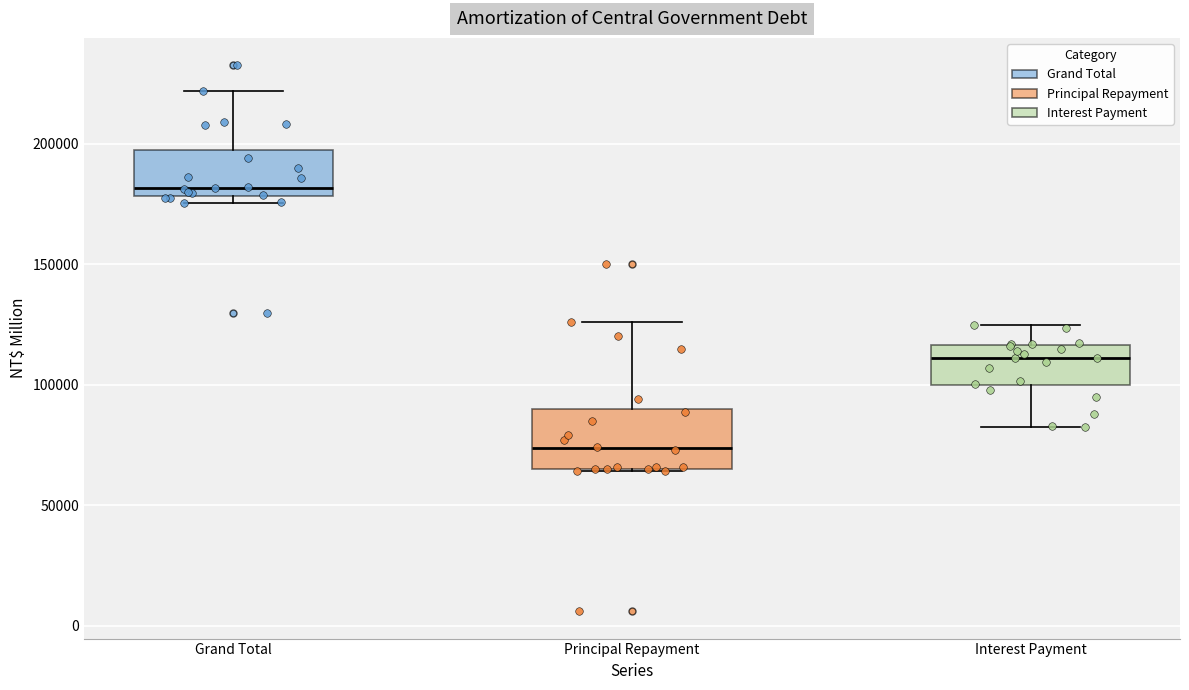

Reading left to right, transcribe this box plot: for each box, give where its median line is, the range the box spans, and where its two whiskers end, as read against the y-axis. The values are not printed on the chart, so give them approximately, as read against the axis.

Grand Total: median 180000 (just above the box's lower edge), box 180000 to 195000, whiskers 175000 to 220000
Principal Repayment: median 75000, box 65000 to 90000, whiskers 65000 to 125000
Interest Payment: median 110000, box 100000 to 115000, whiskers 85000 to 125000